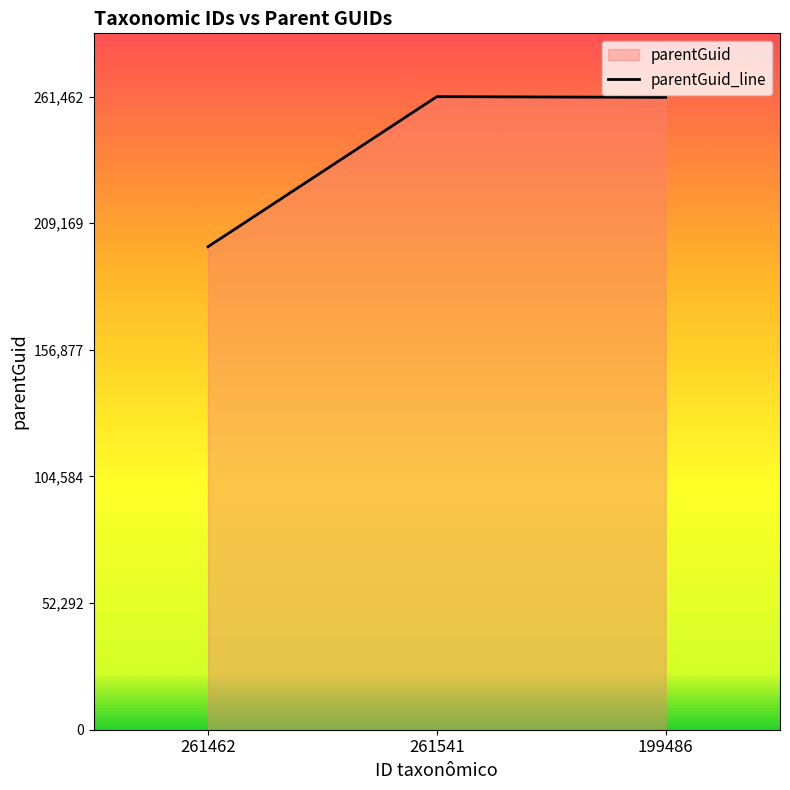

Which label corresponds to the largest value in the chart?

261541